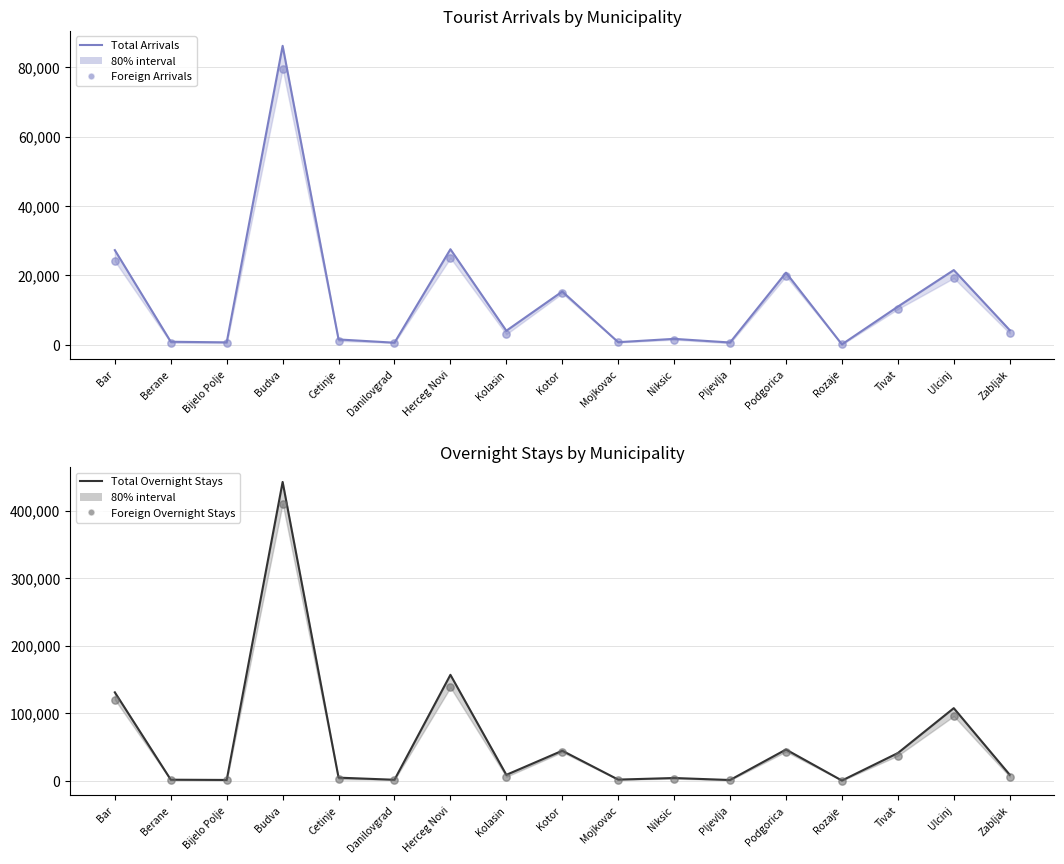

Which series has the widest spread of Y values?

Total Overnight Stays